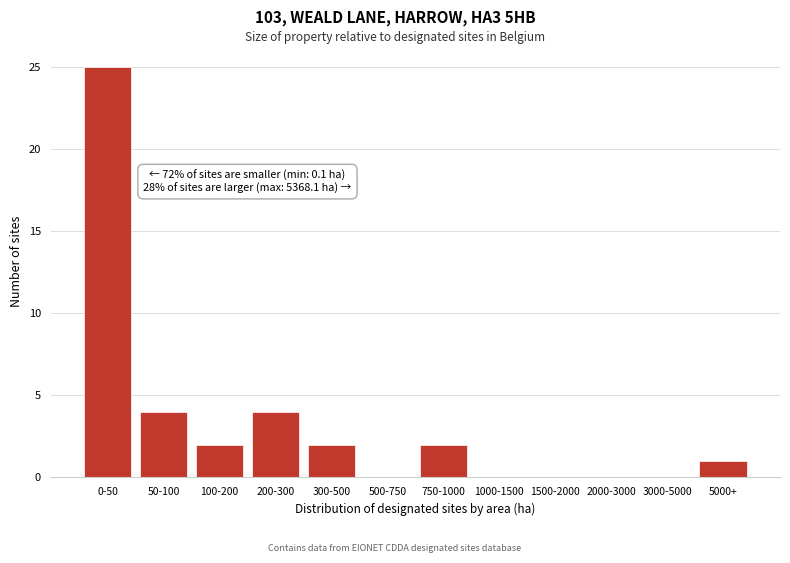

Reading left to right, transcribe all the data shown in this chart.

0-50=25	50-100=4	100-200=2	200-300=4	300-500=2	500-750=0	750-1000=2	1000-1500=0	1500-2000=0	2000-3000=0	3000-5000=0	5000+=1